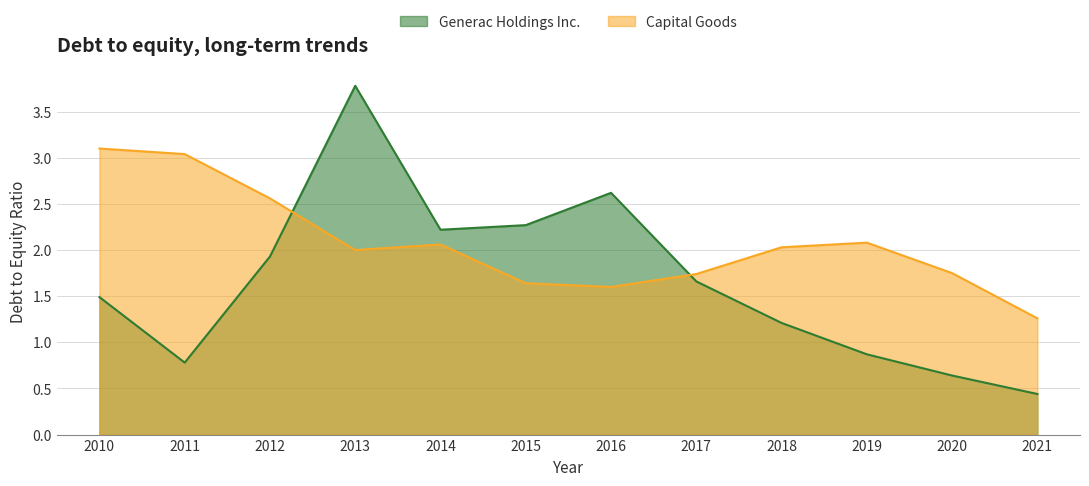

Count the number of data series in this chart.

2